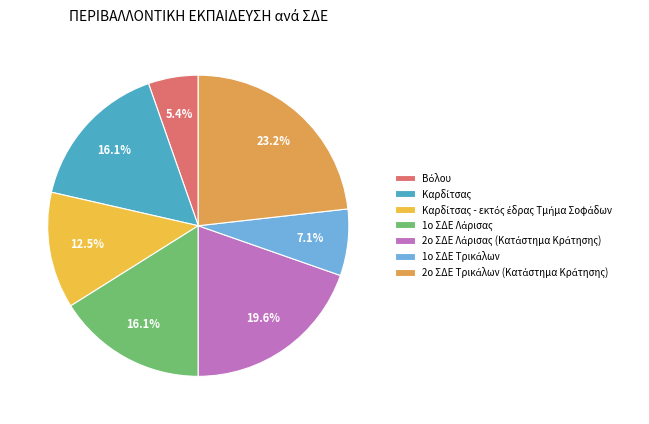

How many segments does this pie chart have?

7